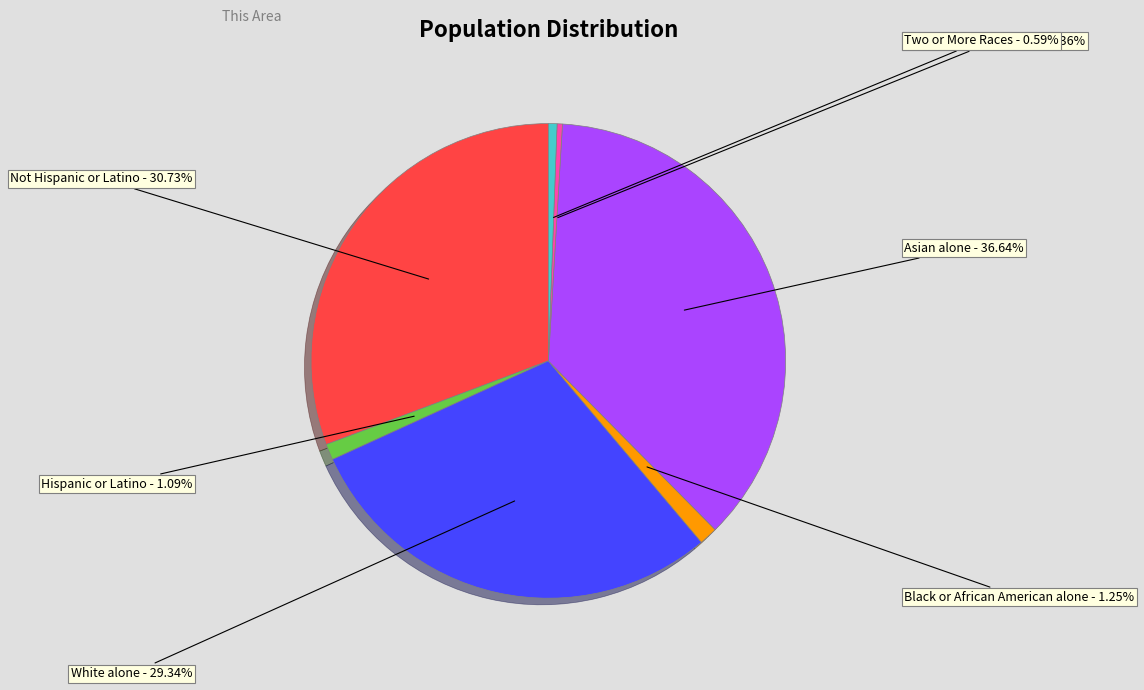

Is it true that Black or African American alone is 11% of the pie?

False